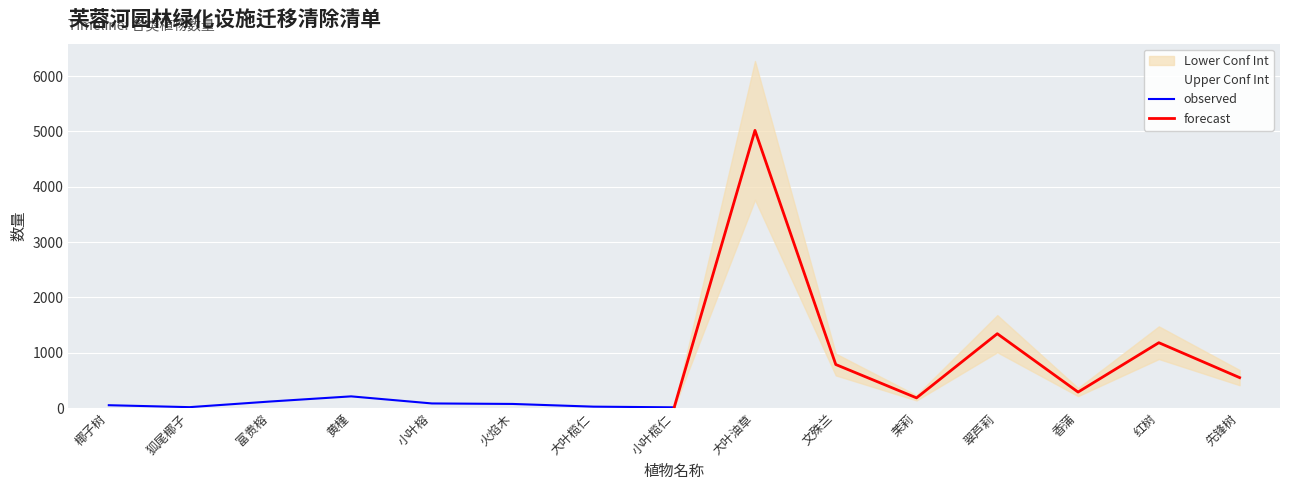

Which series ends up on top after the final intersection of forecast and observed?

forecast